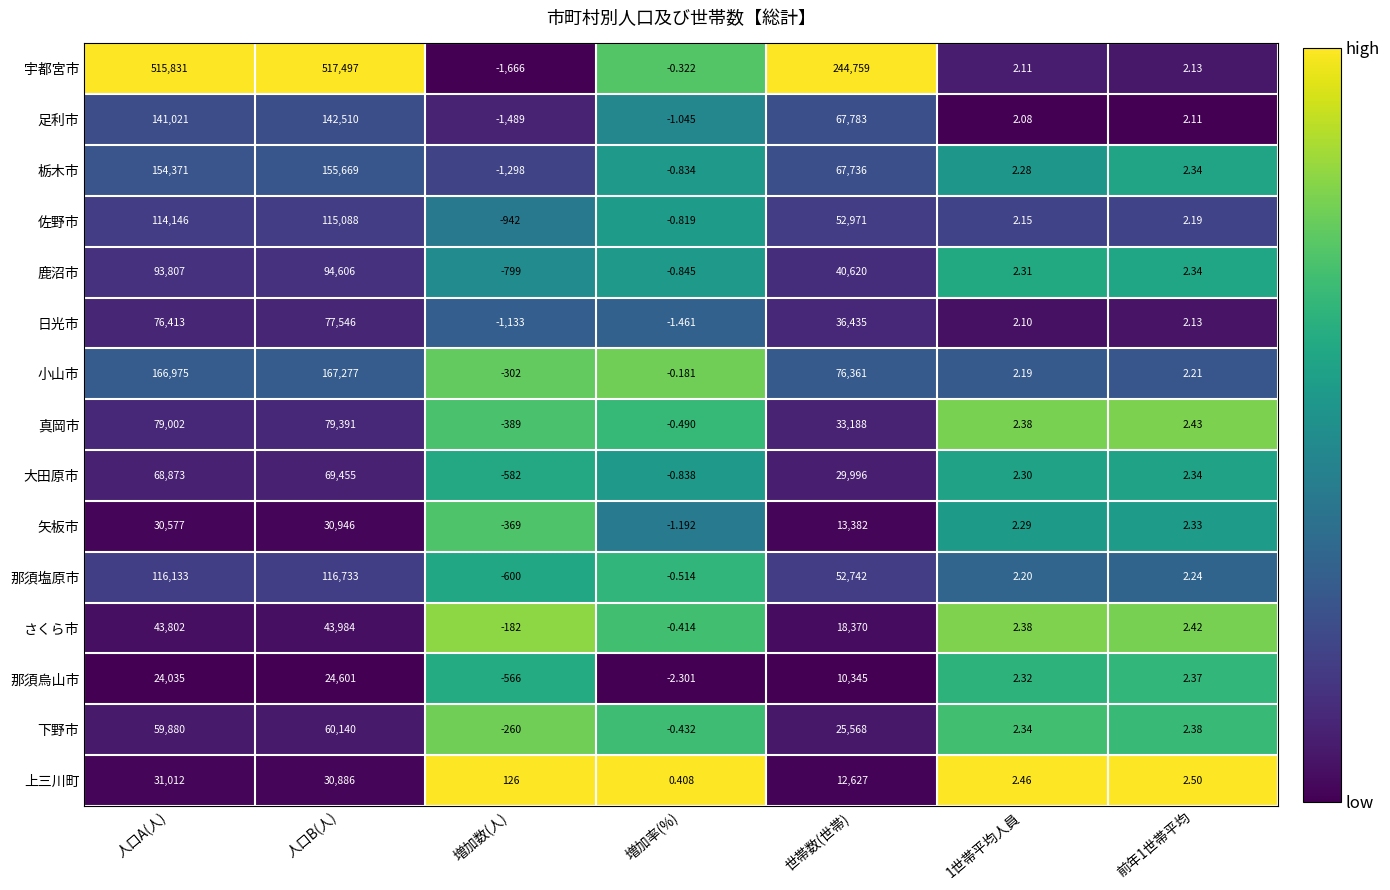

At which category does the chart reach its minimum across all series?

増加数(人)